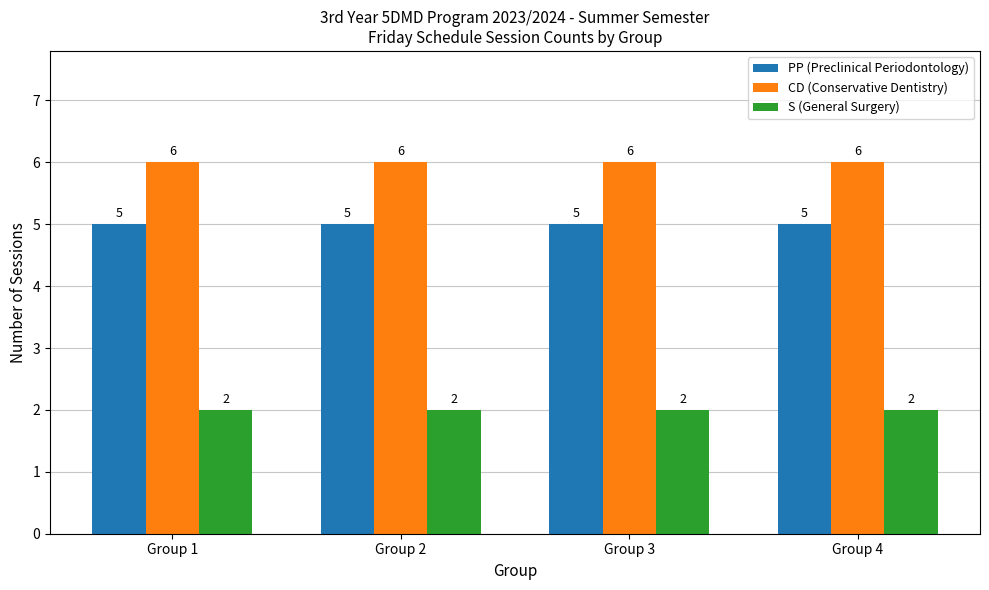

Does the chart contain any negative values?

No